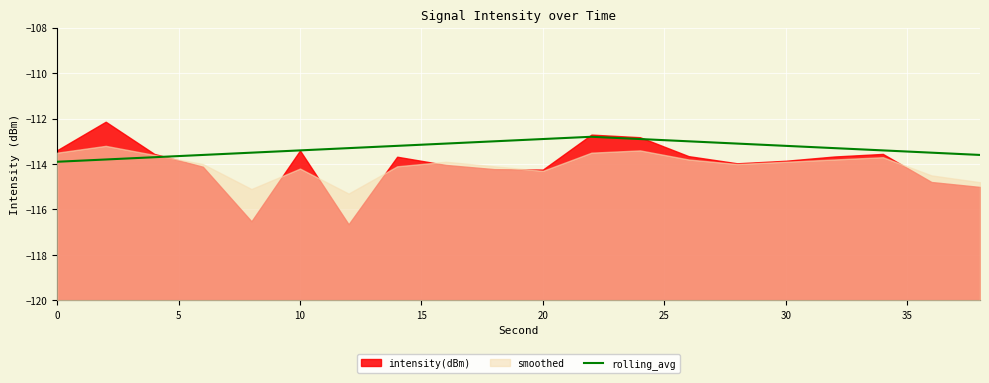

What is the sum of all values?

-2266.2